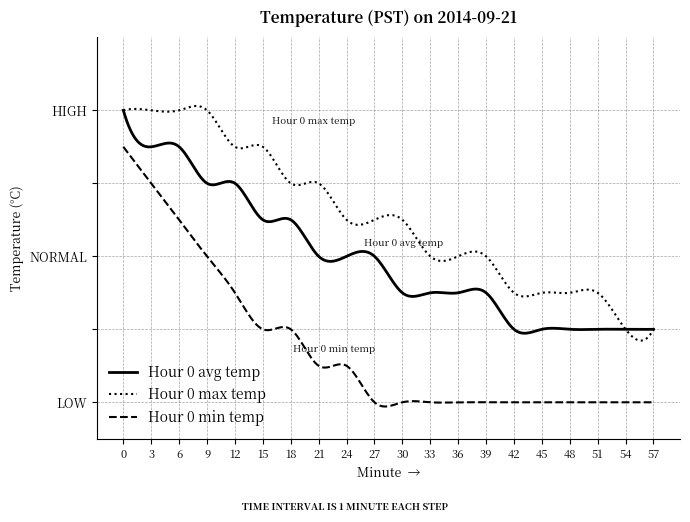

Rank the series by their maximum value, from highest to lowest.

Hour 0 max temp, Hour 0 avg temp, Hour 0 min temp